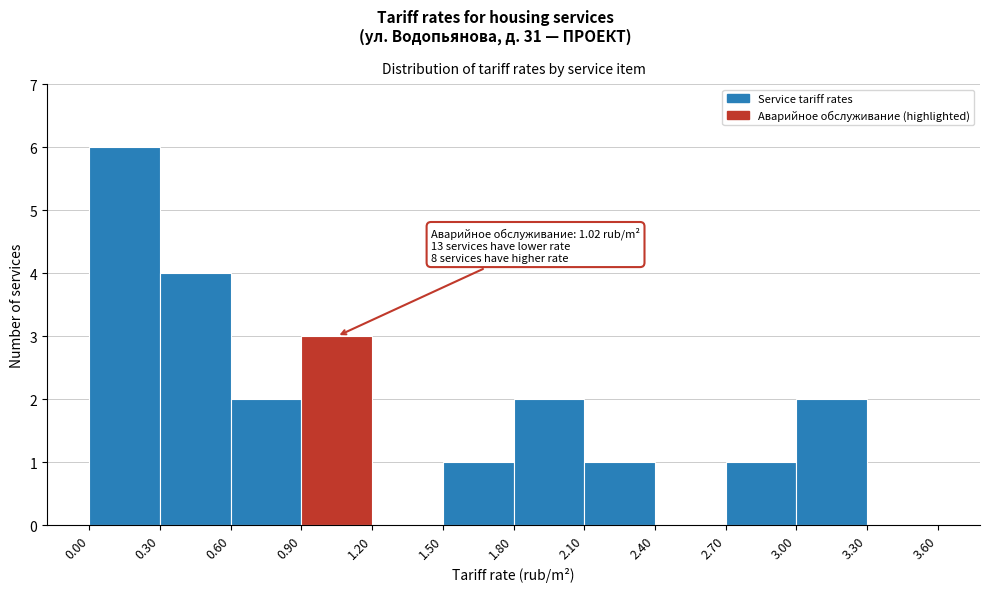

Which range on the x-axis has the tallest bar?

0.00 to 0.30